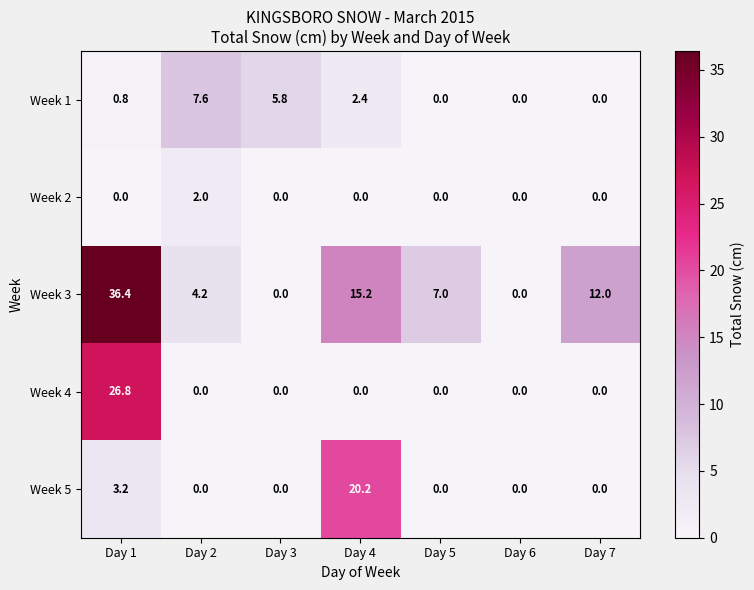

What is the total value across all series at Day 5?

7.0